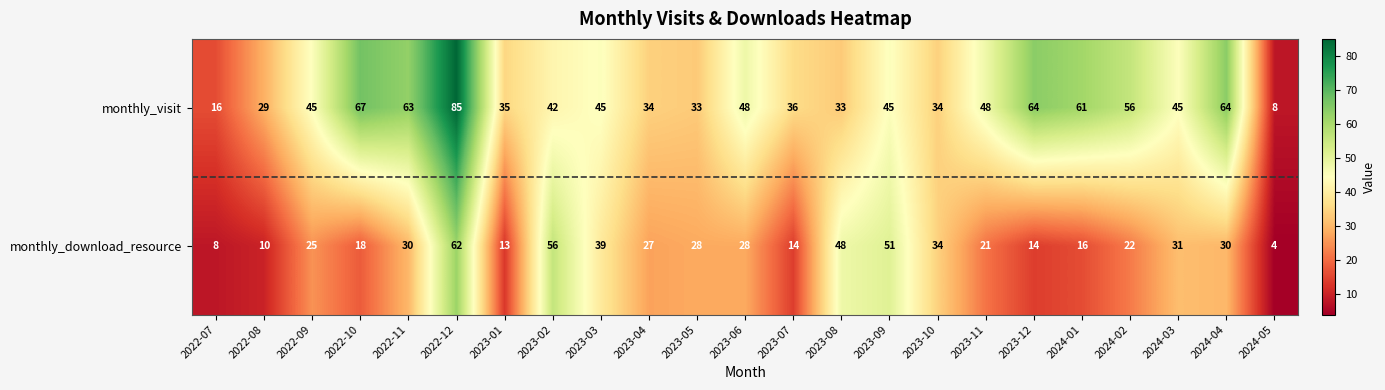

Between 2022-12 and 2024-04, which series saw the biggest shift?

monthly_download_resource